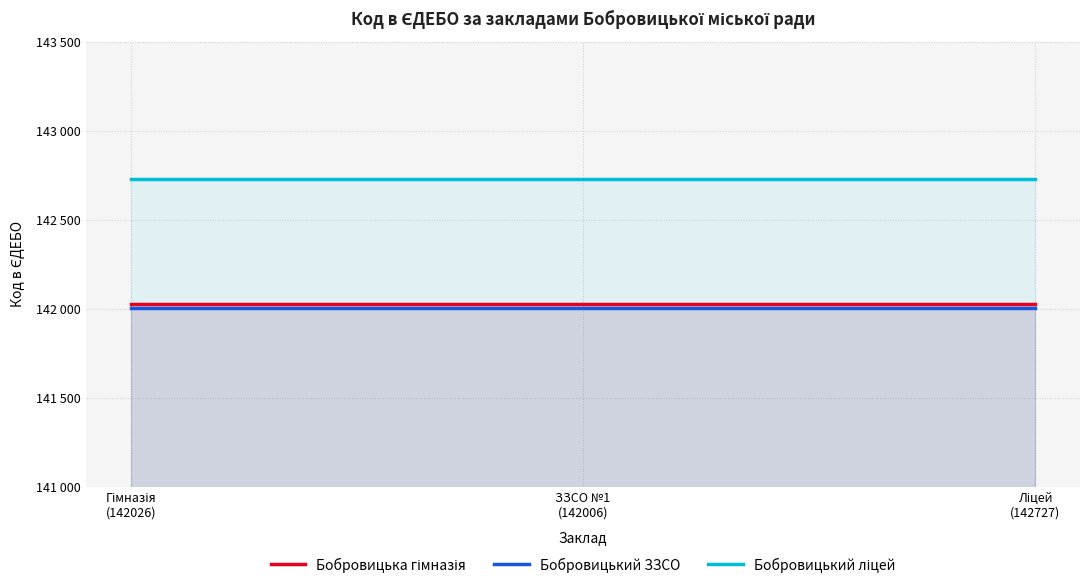

Which series has the largest total across all categories?

Бобровицький ліцей